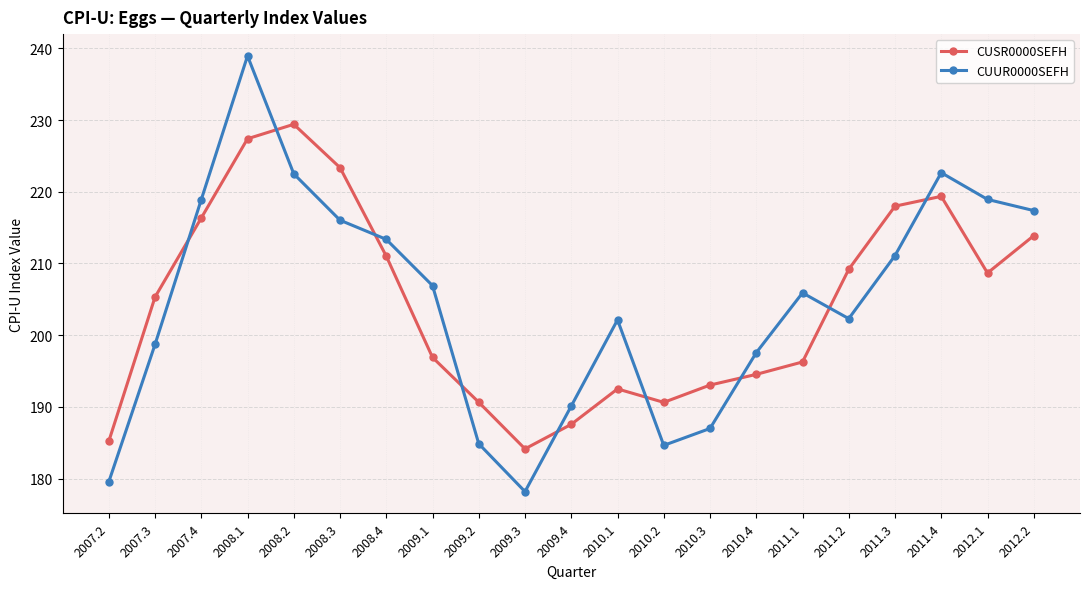

Does the chart have visible grid lines?

Yes